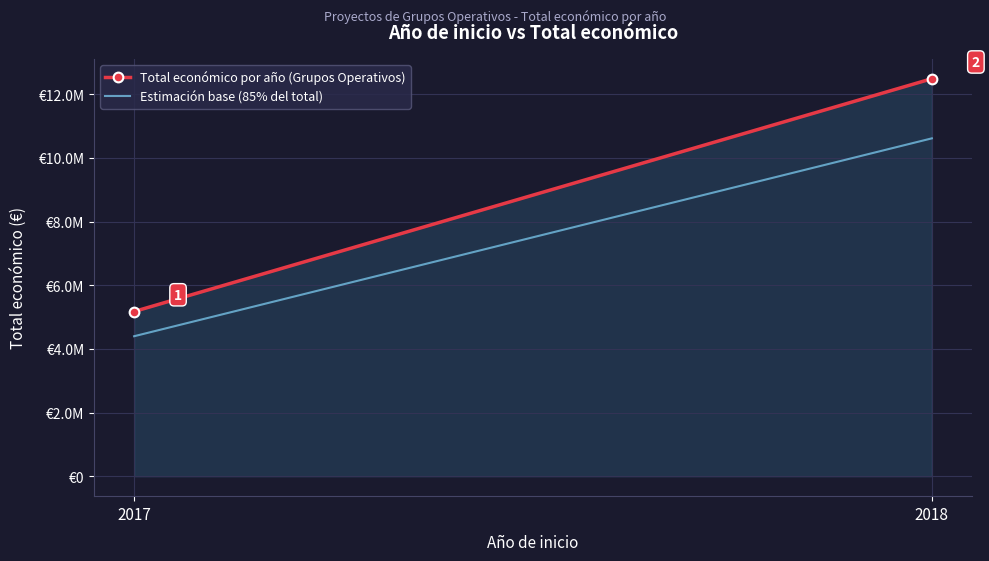

Between 2017 and 2018, which series saw the biggest shift?

Total económico por año (Grupos Operativos)